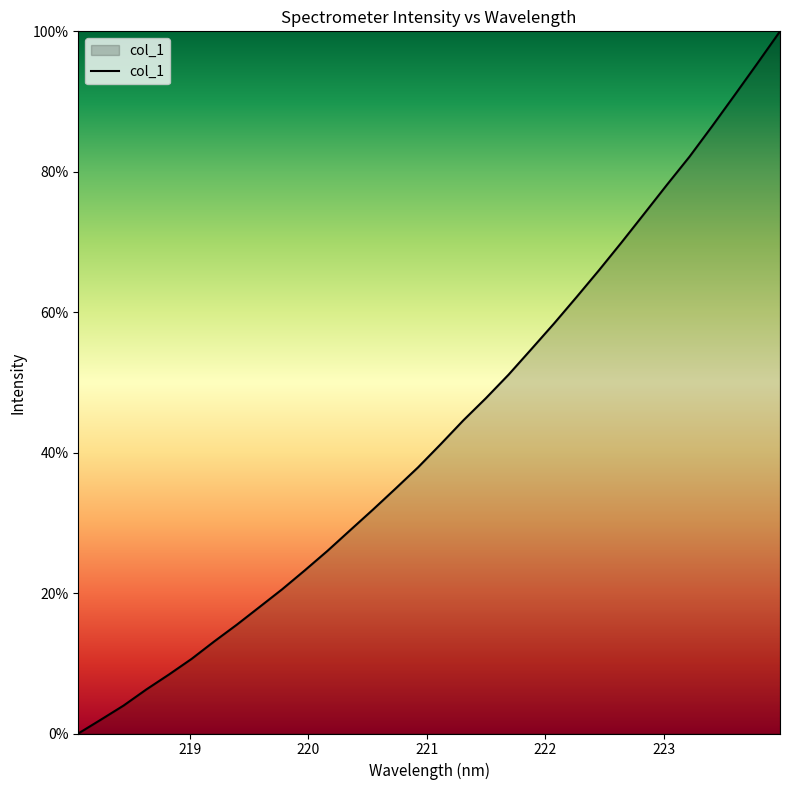

What is the value of the 25th point from the left?

0.7